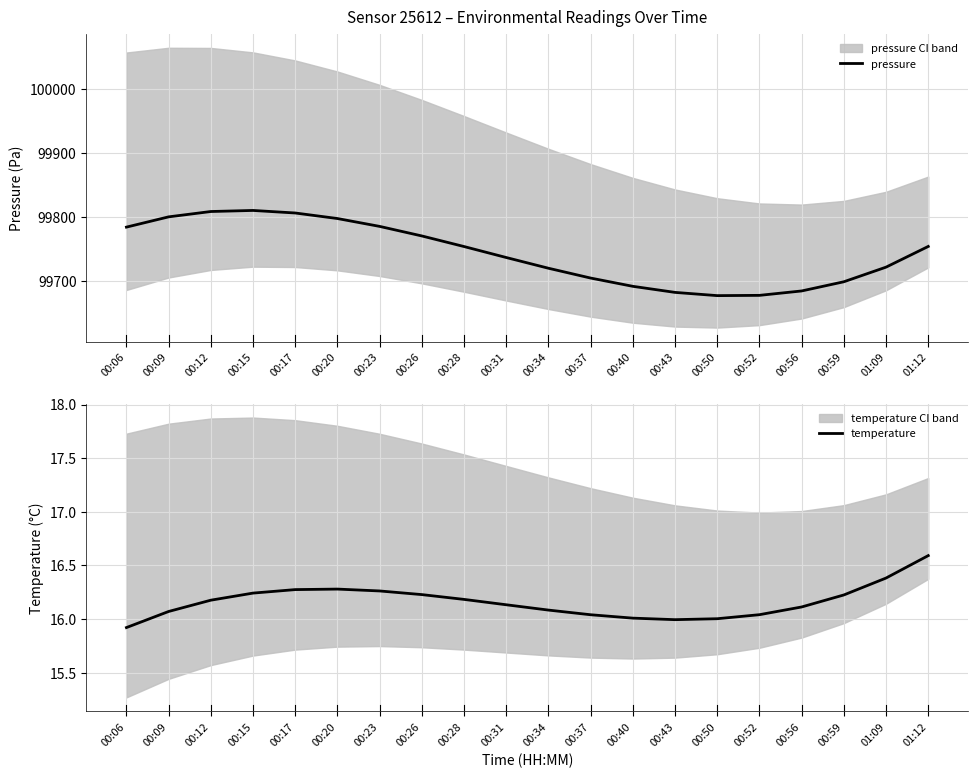

What is the sum of all pressure values?

1994877.1